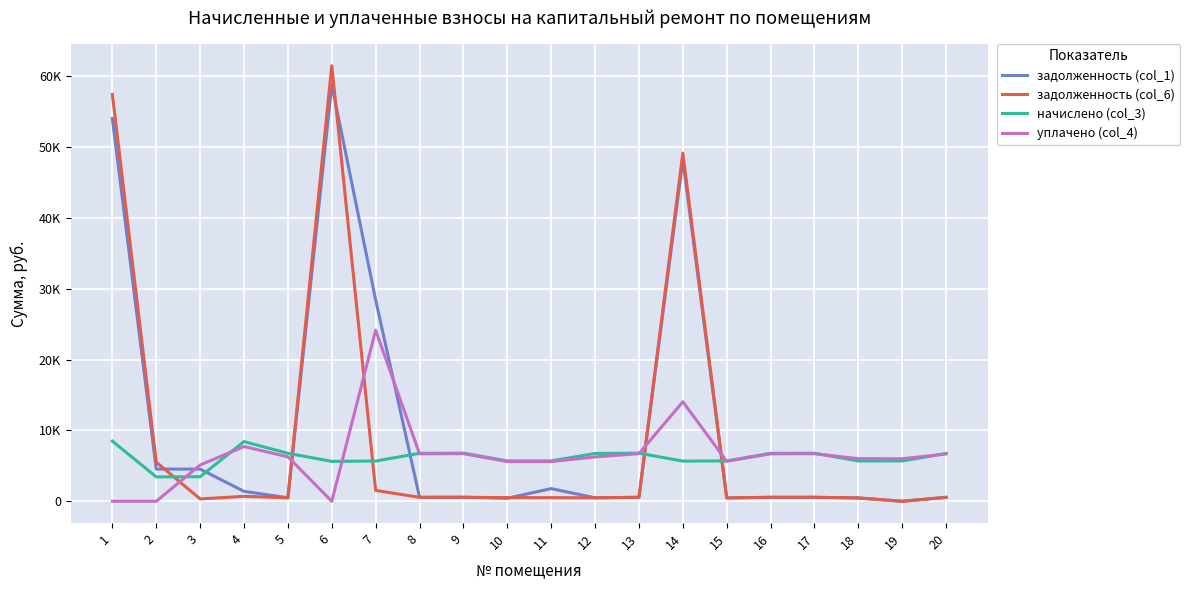

List the series in order of their peak value, highest first.

задолженность (col_6), задолженность (col_1), уплачено (col_4), начислено (col_3)